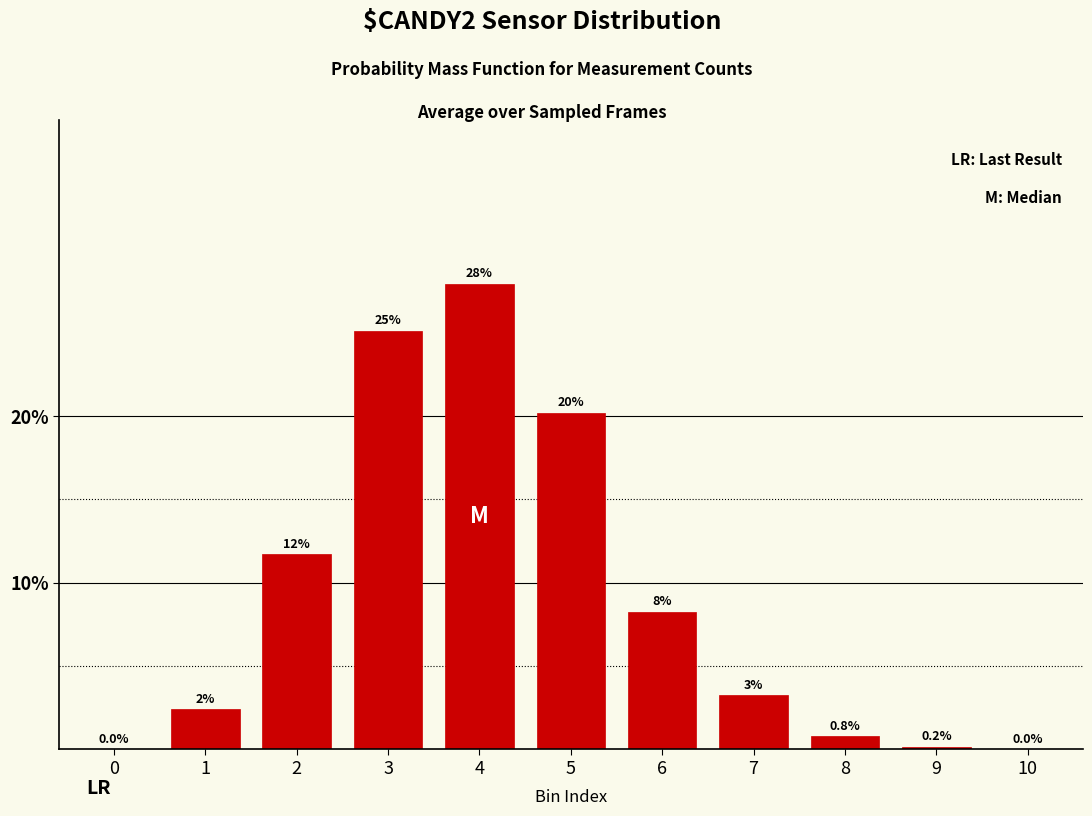

Are the bars horizontal?

No